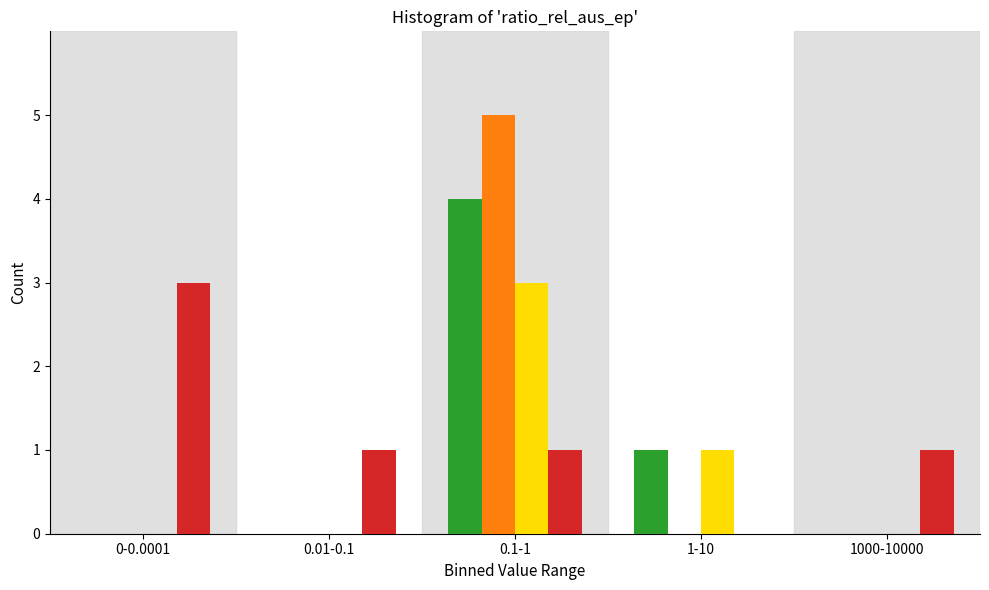

At which category is the sum across all series the highest?

0.1-1